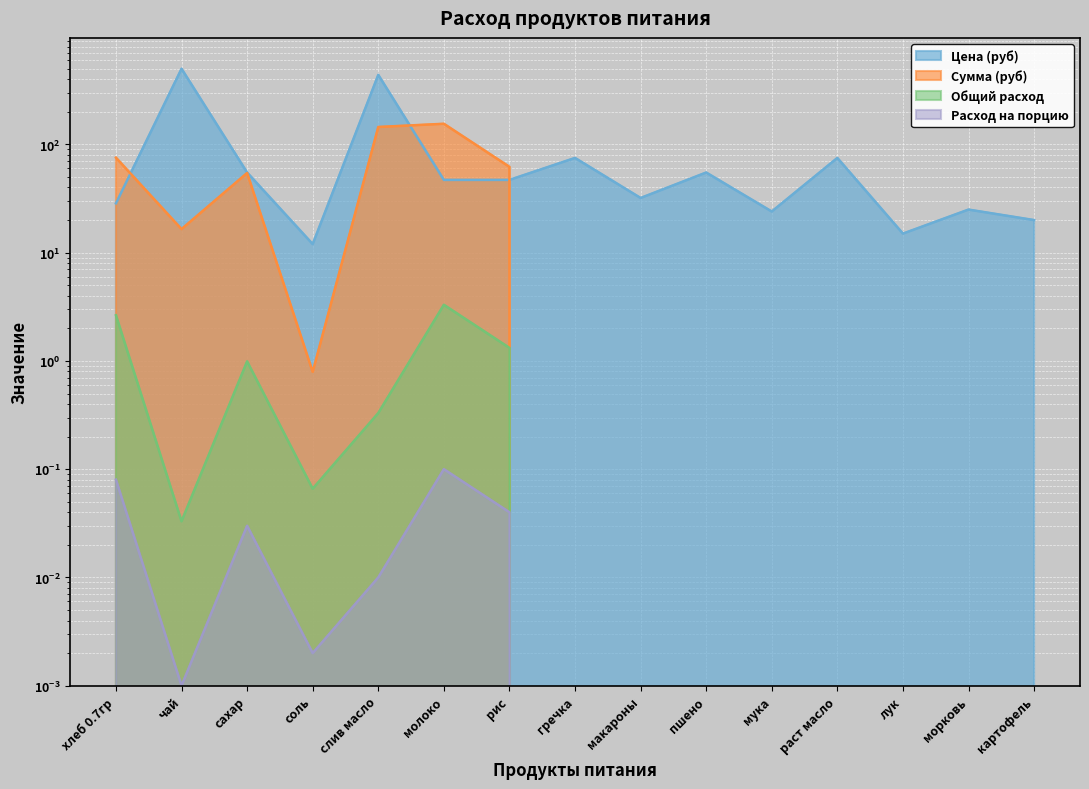

The Расход на порцию series shows 0.0 at раст масло. True or false?

True